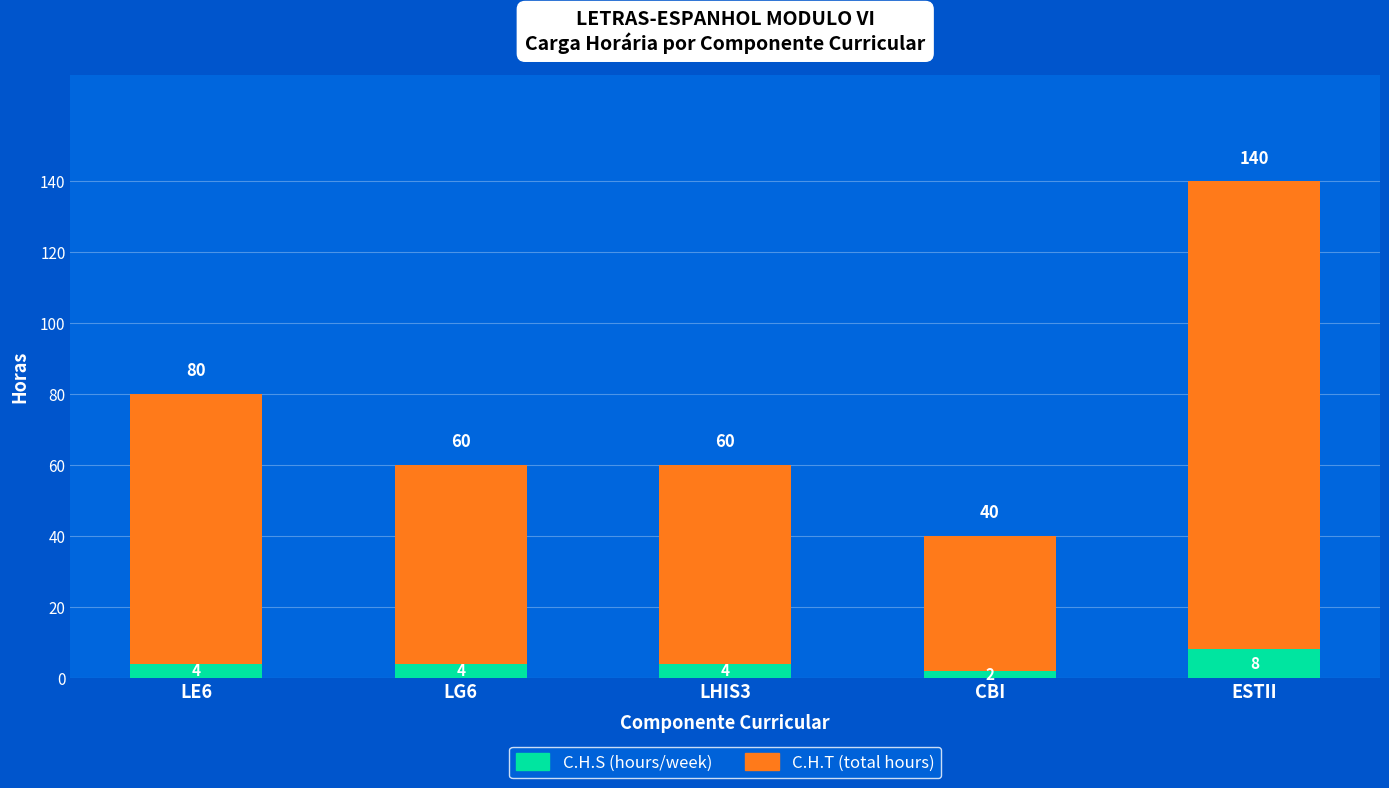

Reading left to right, transcribe the values for C.H.S (hours/week).

4	4	4	2	8